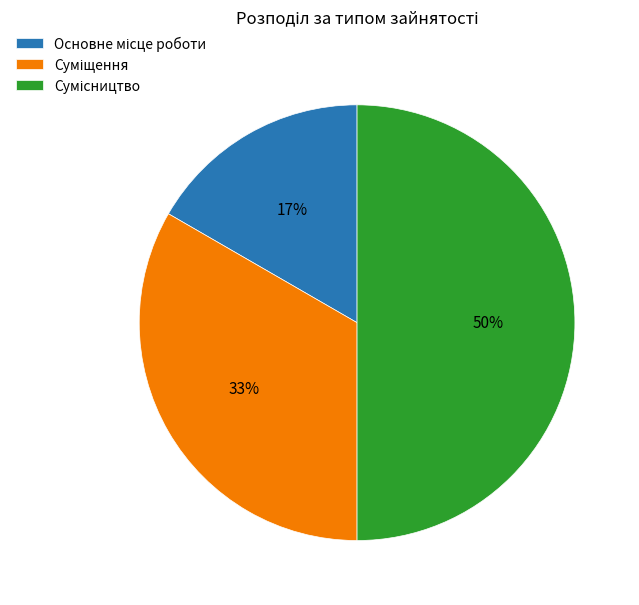

To the nearest percent, what is the average slice percentage?

33%